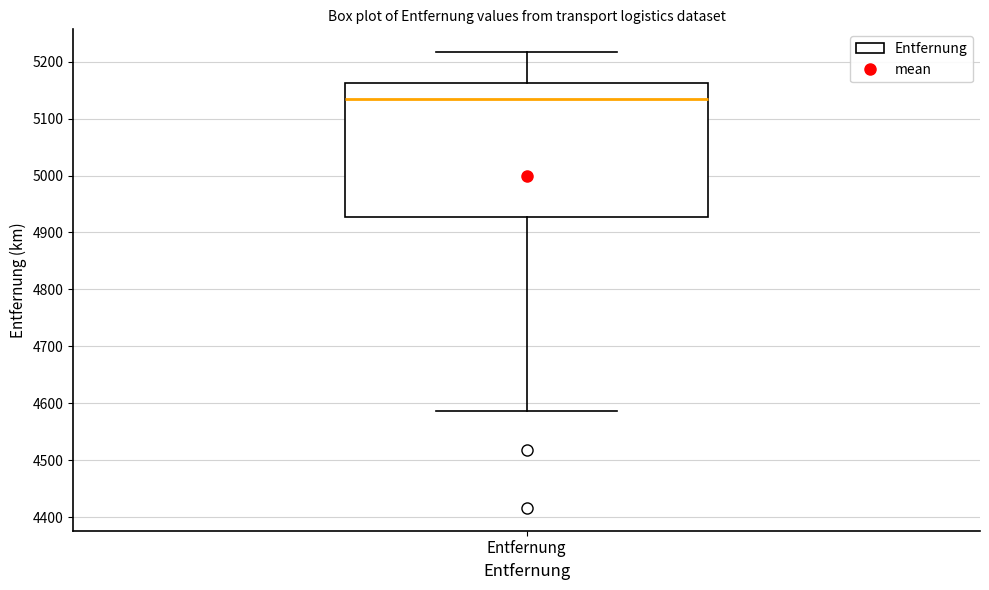

Transcribe this box plot: give where the median line is, the range the box spans, and where the two whiskers end, as read against the y-axis. The values are not printed on the chart, so give them approximately, as read against the axis.

median 5130, box 4930 to 5160, whiskers 4590 to 5220